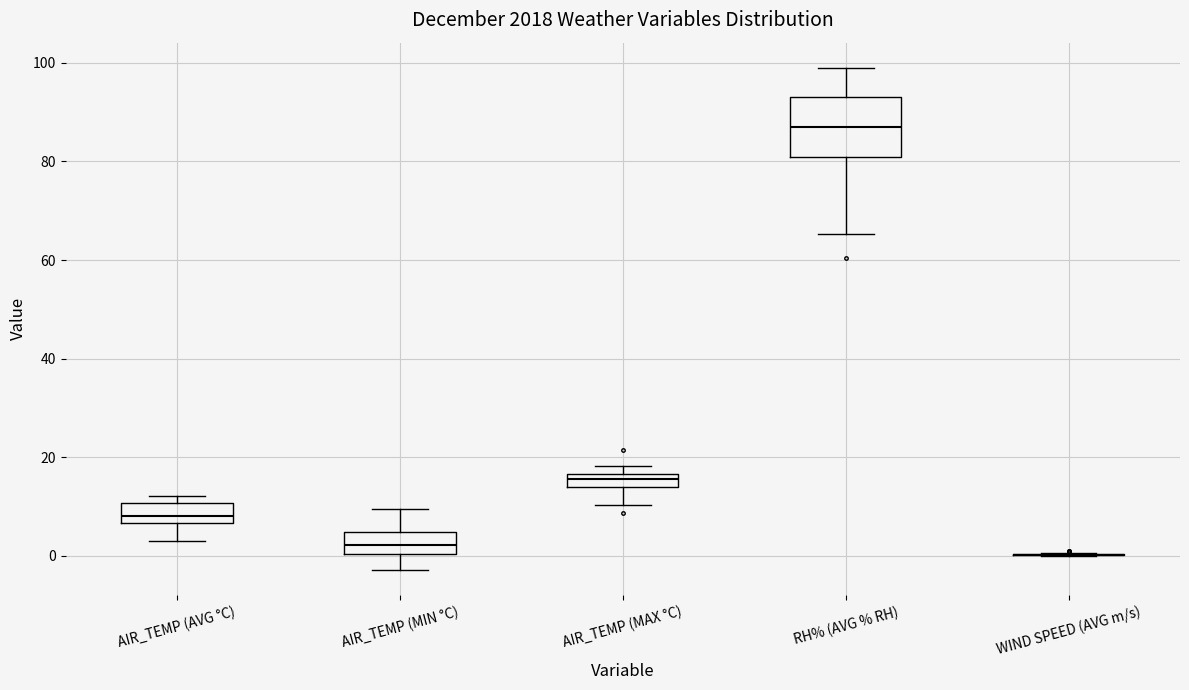

Which box is the tallest, from its lower edge to its upper edge?

RH% (AVG % RH)